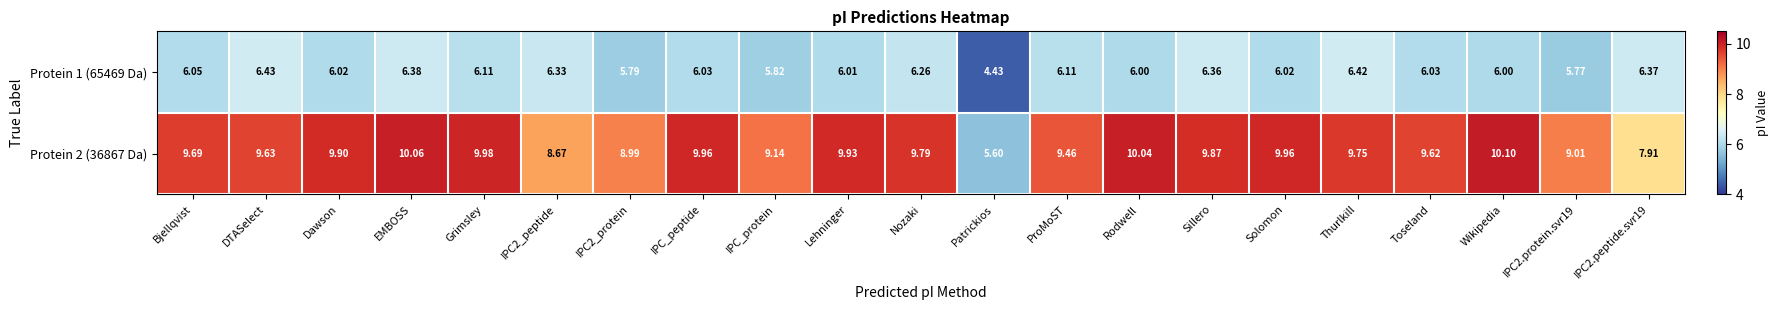

Which category has the lowest value across all series?

Patrickios